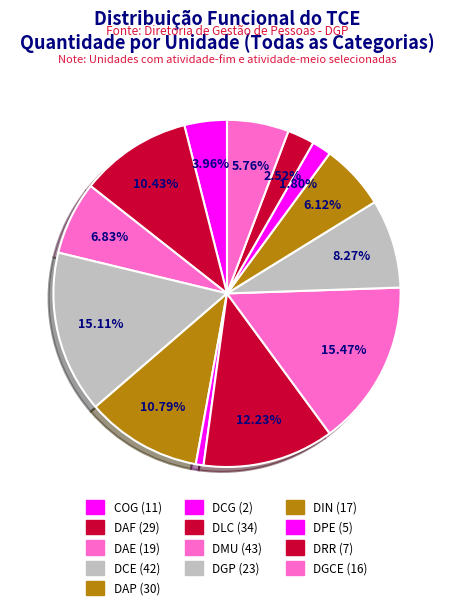

Count the number of slices in the pie.

13